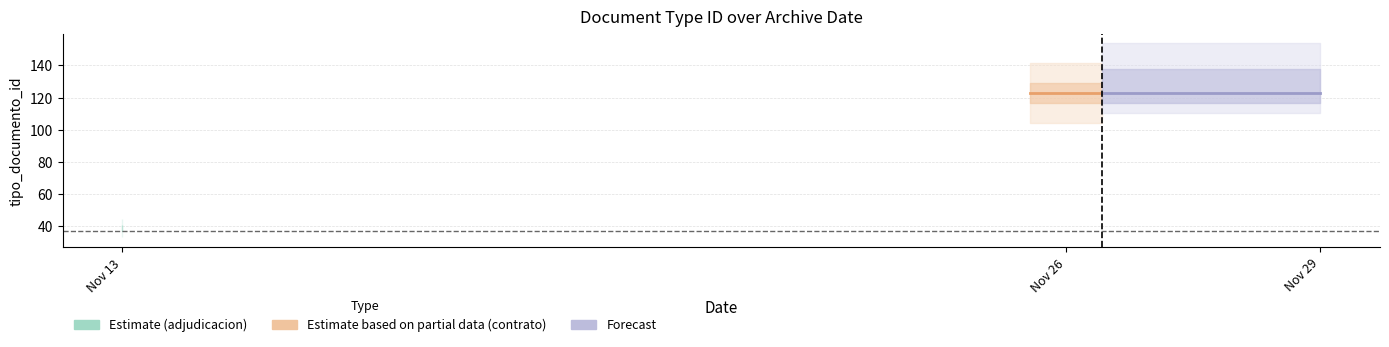

Which category has the lowest value across all series?

2014-11-13